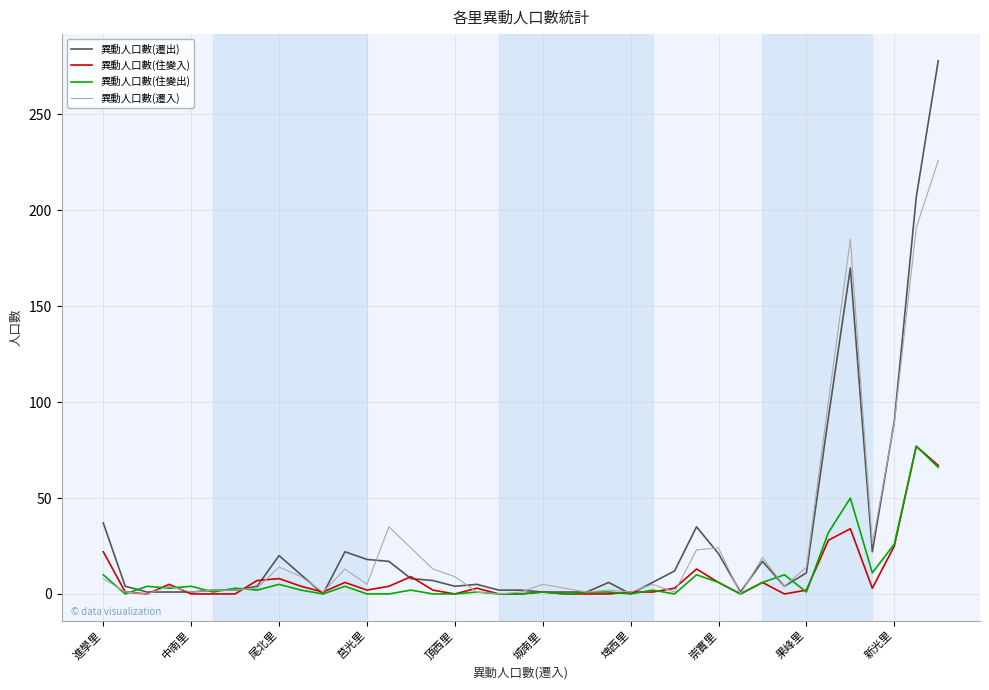

Which series has the widest spread of values?

異動人口數(遷出)